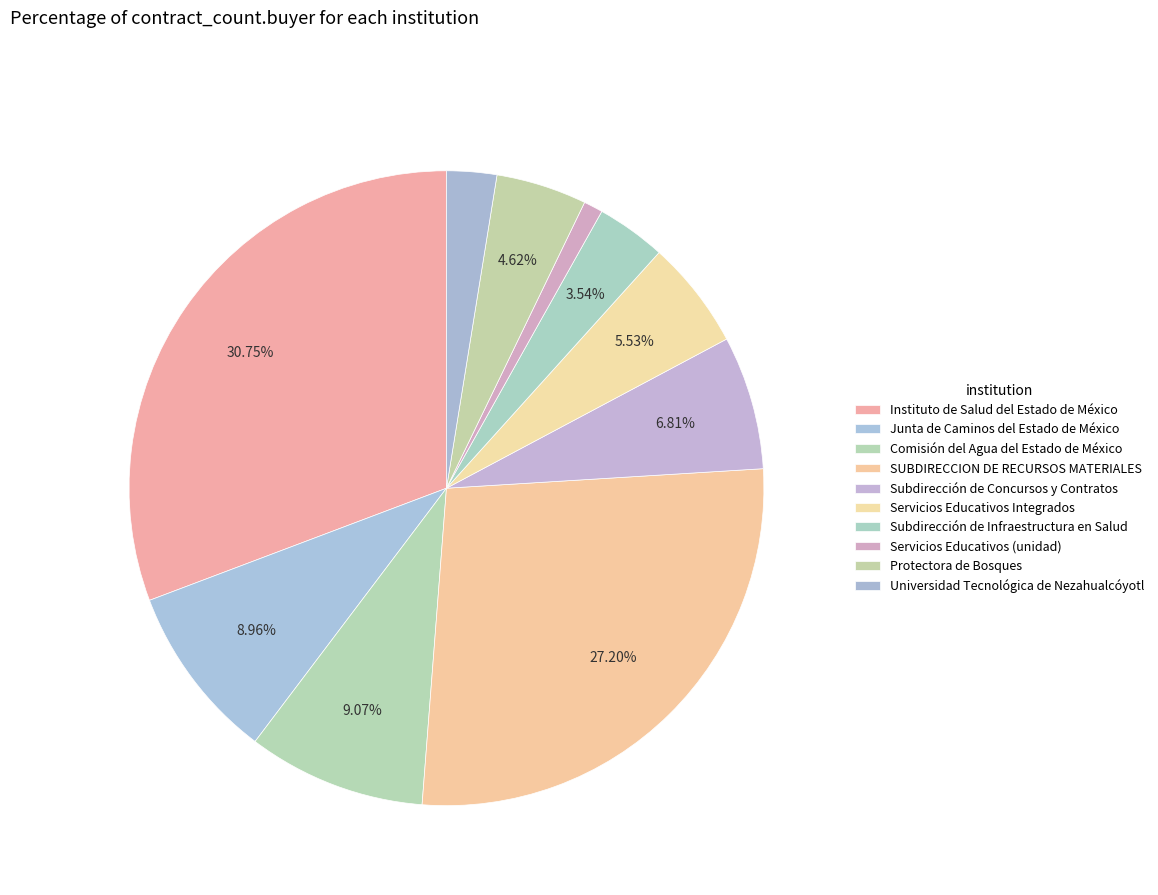

True or false: Junta de Caminos del Estado de México accounts for 3% of the total.

False